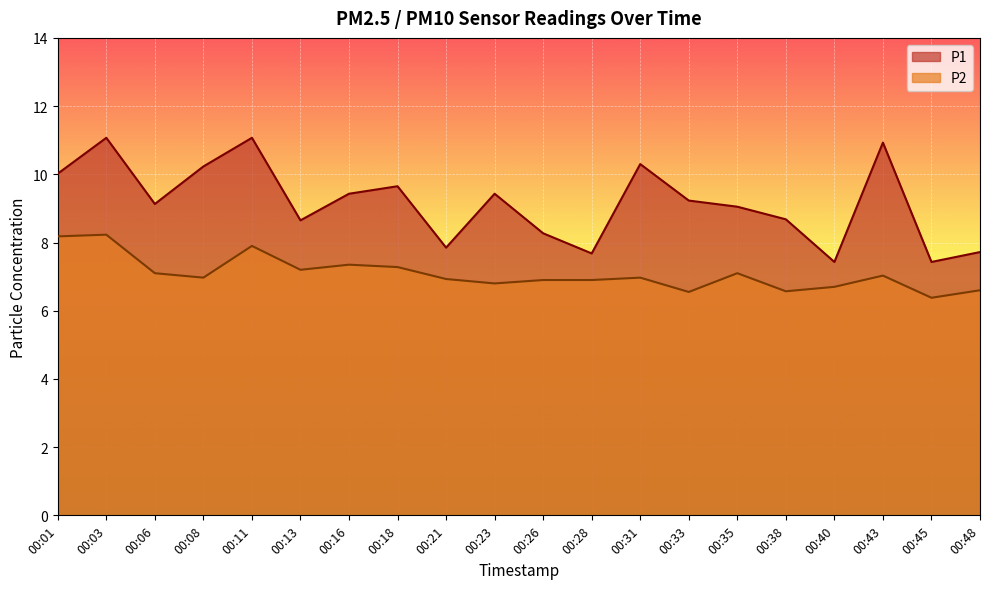

What is the minimum value for P2?

6.4